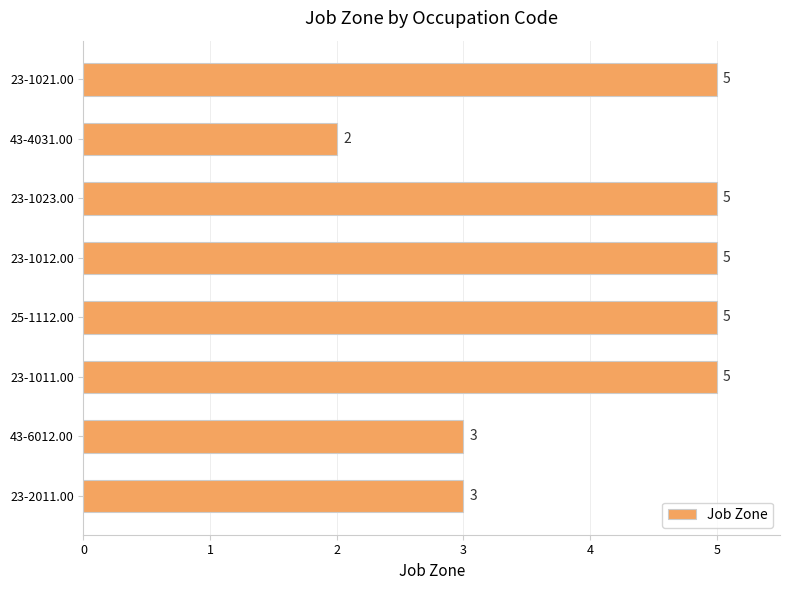

Approximately how many times larger is the value at 23-1011.00 compared to 43-4031.00?

2.5